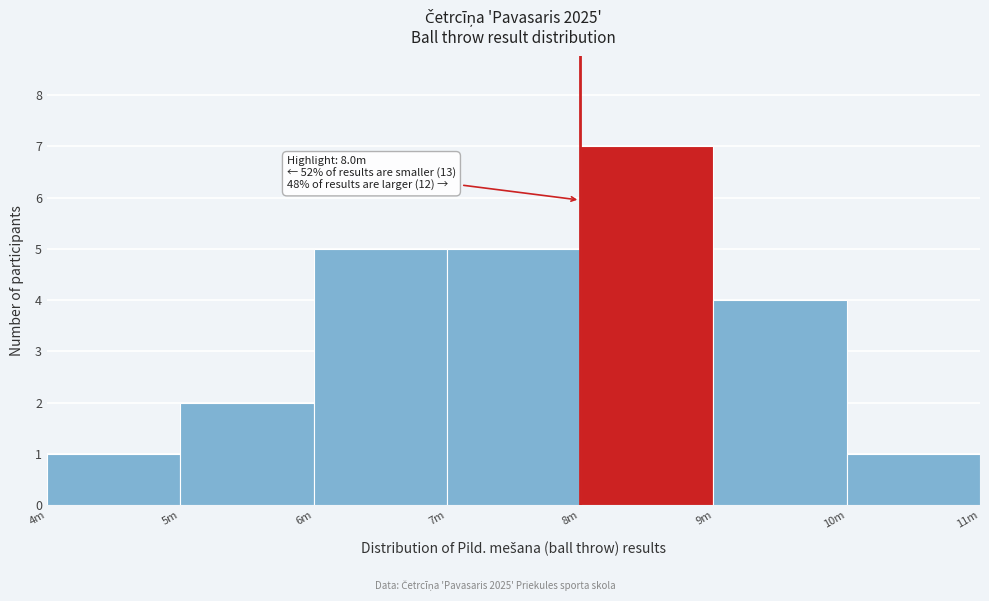

Reading right to left, transcribe all the data shown in this chart.

1	4	7	5	5	2	1